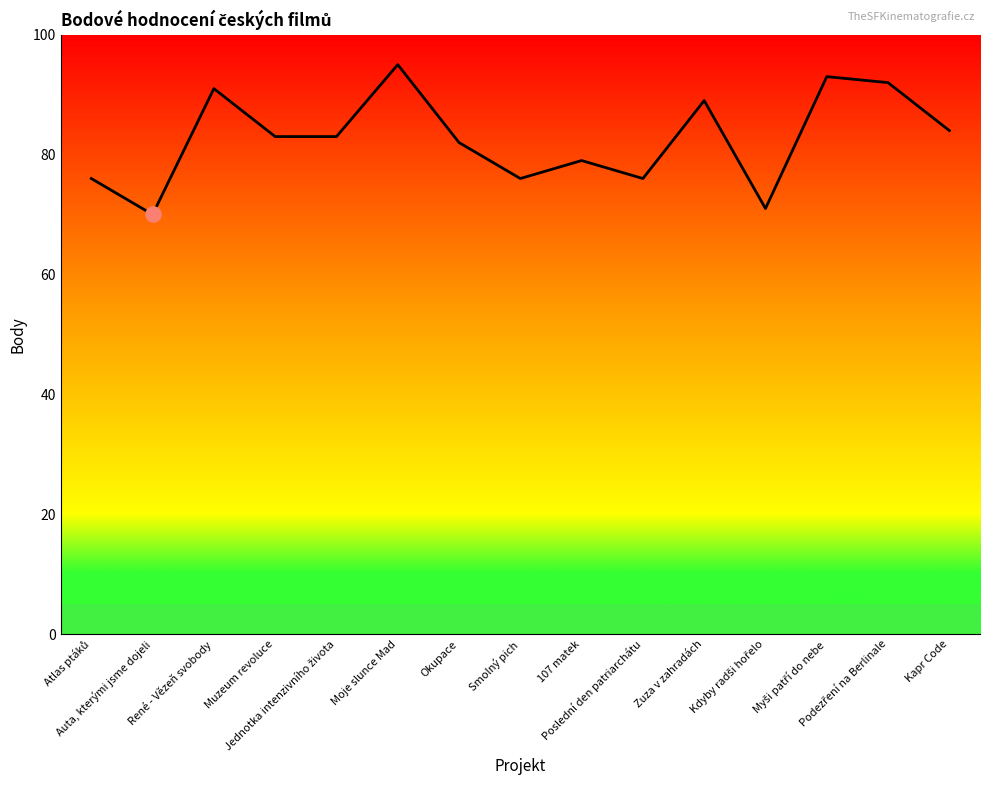

What is the change in value from René - Vězeň svobody to Muzeum revoluce?

-8